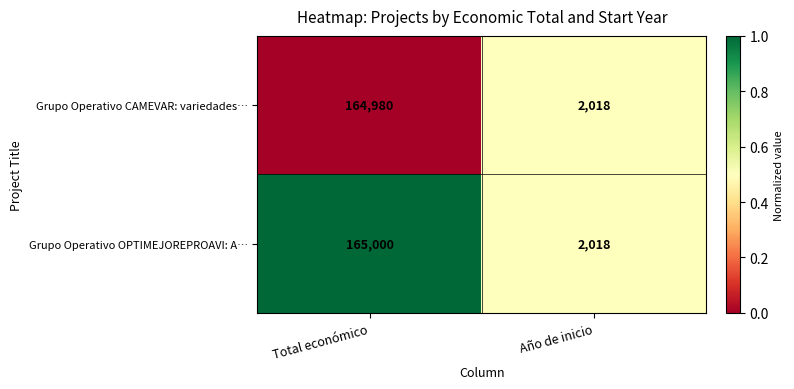

What is the greatest value displayed?

165000